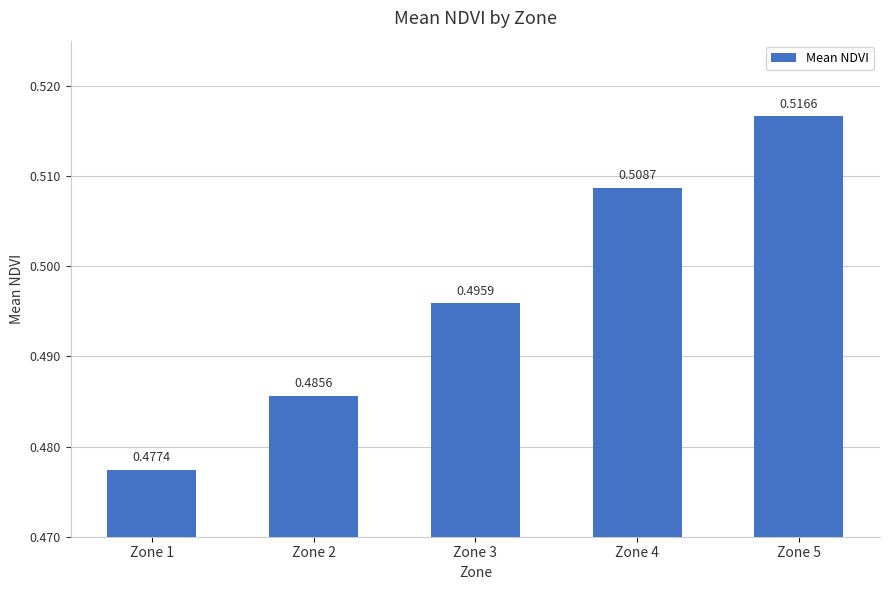

What is the sum of the values at Zone 3 and Zone 4?

1.0